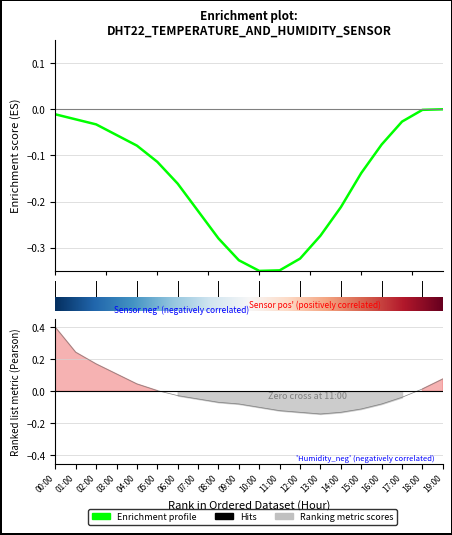

How many lines are shown in the chart?

1